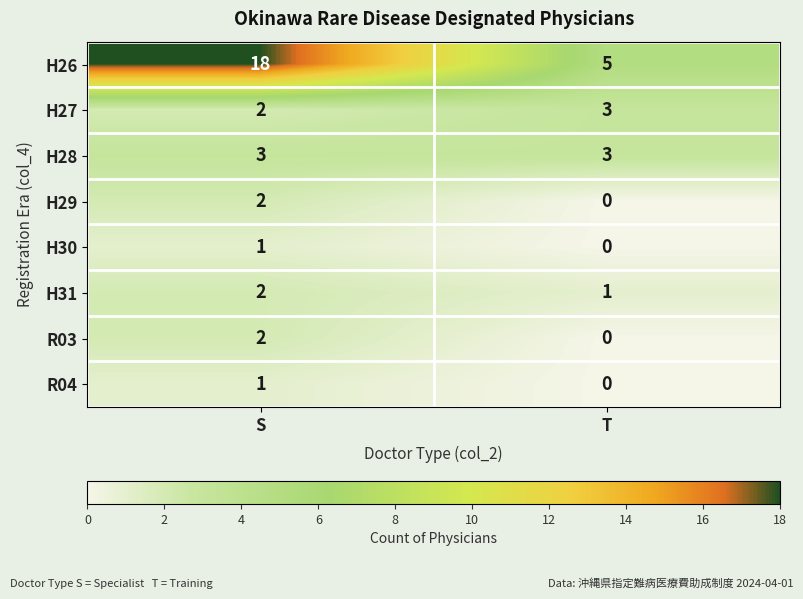

What is the average value of the H26 series?

12